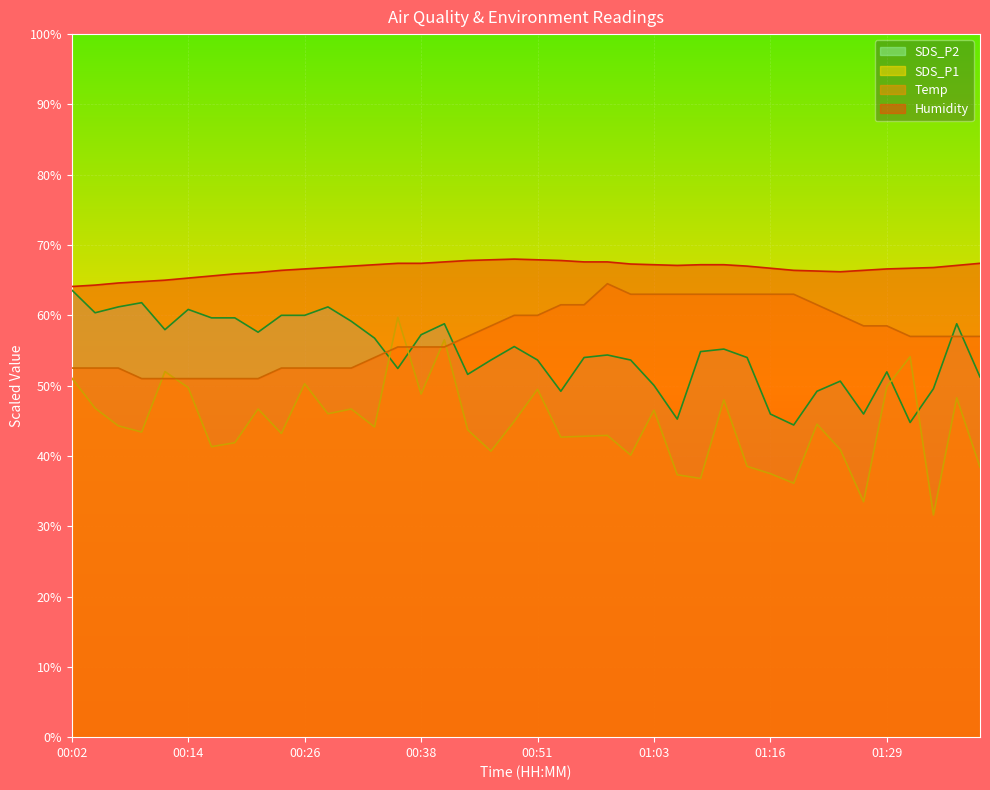

What are all the series names shown in the legend?

SDS_P2, SDS_P1, Temp, Humidity